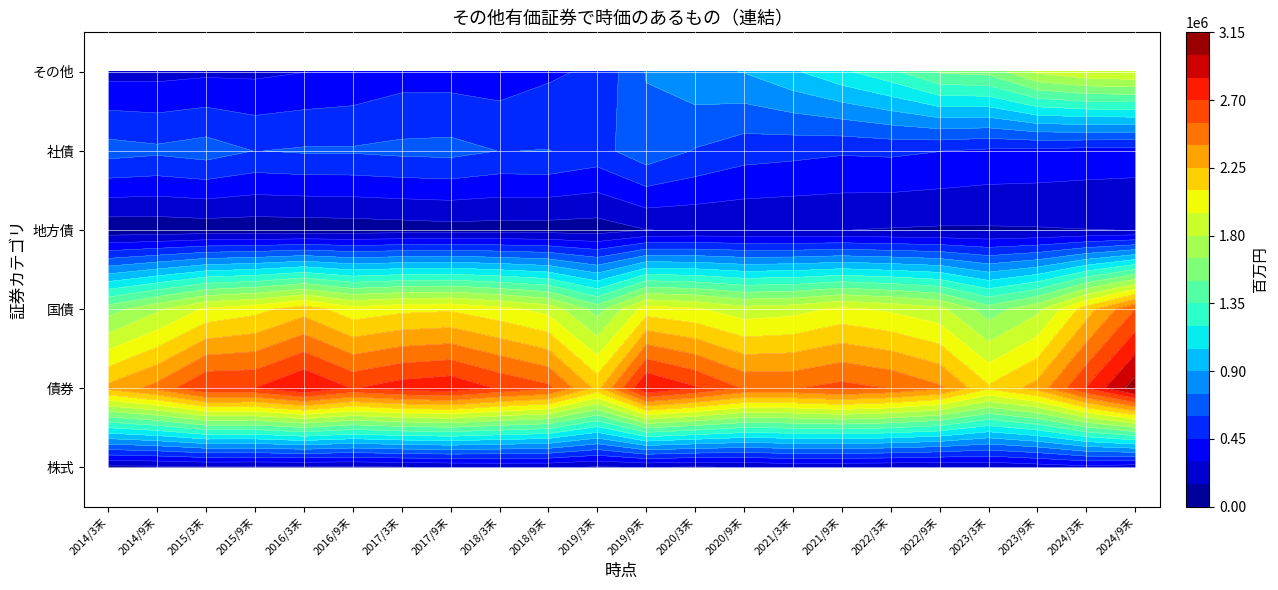

Reading right to left, extract all data points from this chart.

株式: 214896	258875	217444	180507	163268	176207	181605	194726	160859	142115	158973	142222	178045	176872	163072	147560	130358	132464	133085	137498	120666	116849
債券: 3076211	2708760	2307792	2124495	2426552	2541345	2602568	2539308	2536798	2720121	2865172	2206118	2585882	2683020	2815659	2777740	2691560	2861681	2702765	2705571	2452479	2292104
国債: 2548445	2173163	1758812	1568108	1840146	1923318	1982088	1890646	1861129	1968645	2019131	1584037	1895604	1996773	2077013	2060443	2004651	2183083	2046567	1973460	1769104	1581837
地方債: 151840	147406	139406	134863	133630	141332	152273	155884	162297	162451	147595	78822	86460	88945	91997	79388	70133	62345	59666	61544	51262	48956
社債: 375925	388190	409574	421524	452775	476694	468206	492778	513370	589024	698444	543258	603817	597301	646648	637907	616774	616252	596531	670565	632112	661311
その他: 1950179	1920908	1825224	1545984	1518752	1306110	1167918	1026043	905487	865138	758165	479090	424075	363616	379027	382001	325060	297223	269880	271728	252418	250957